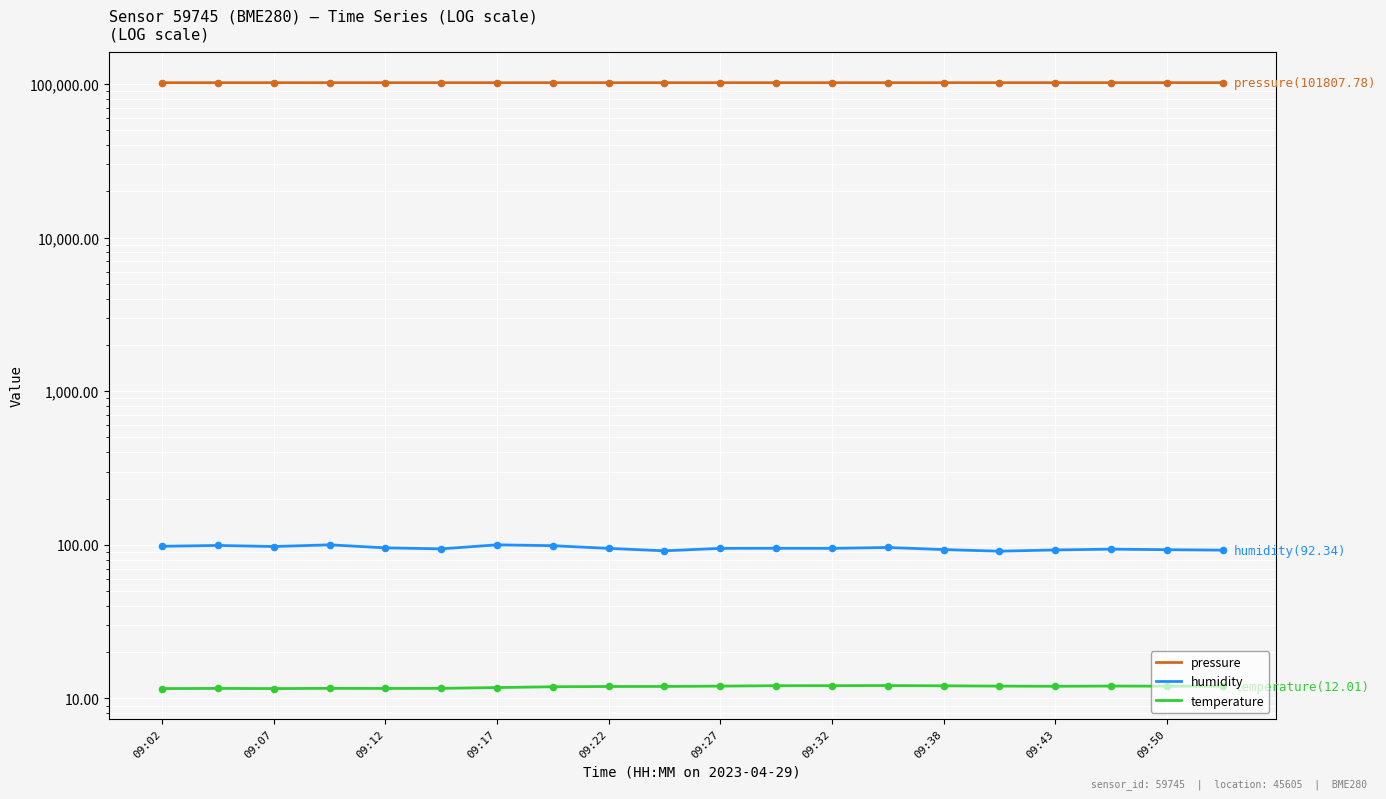

At how many categories does at least one series exceed 71710?

20